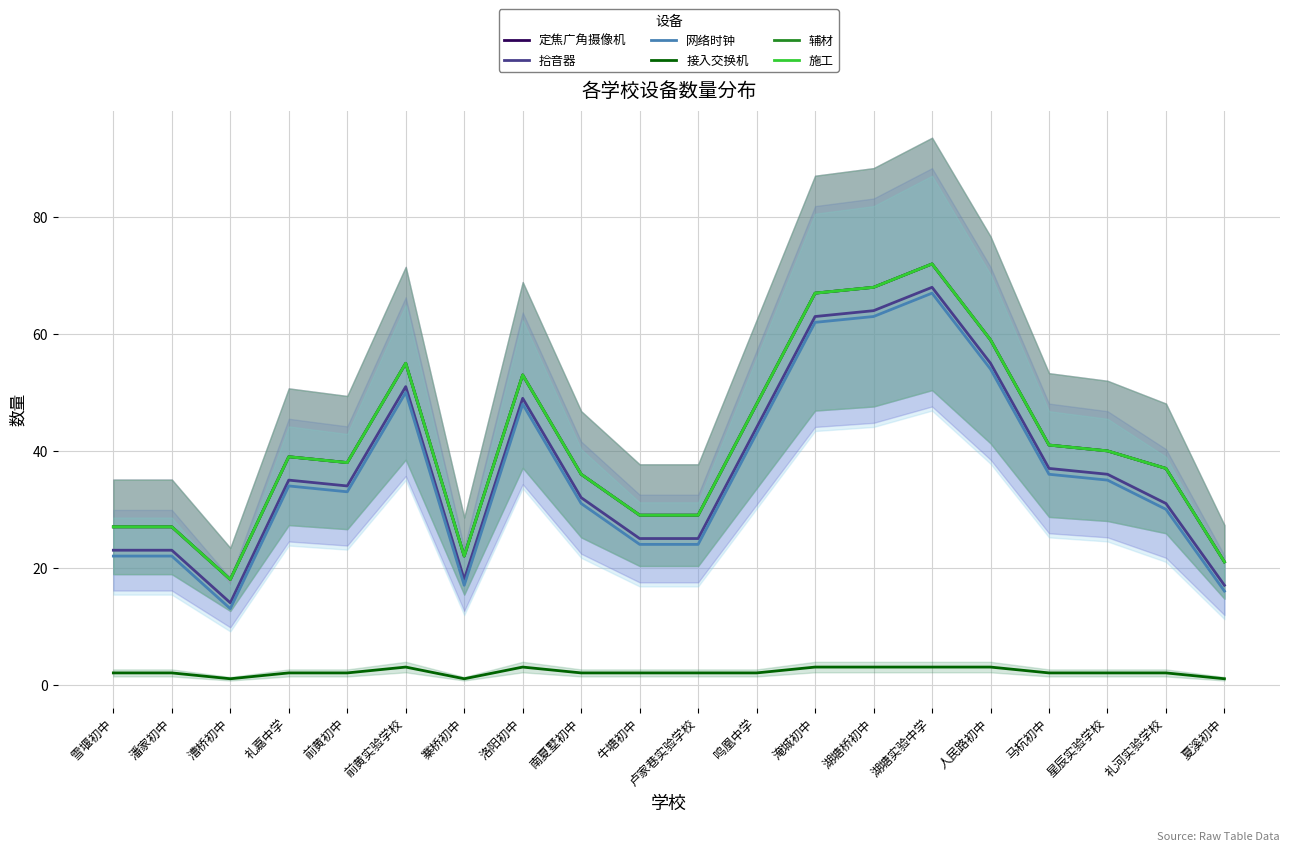

Reading left to right, what are all the values shown in this chart?

定焦广角摄像机: 27	27	18	39	38	55	22	53	36	29	29	48	67	68	72	59	41	40	37	21
拾音器: 23	23	14	35	34	51	18	49	32	25	25	44	63	64	68	55	37	36	31	17
网络时钟: 22	22	13	34	33	50	17	48	31	24	24	43	62	63	67	54	36	35	30	16
接入交换机: 2	2	1	2	2	3	1	3	2	2	2	2	3	3	3	3	2	2	2	1
辅材: 27	27	18	39	38	55	22	53	36	29	29	48	67	68	72	59	41	40	37	21
施工: 27	27	18	39	38	55	22	53	36	29	29	48	67	68	72	59	41	40	37	21